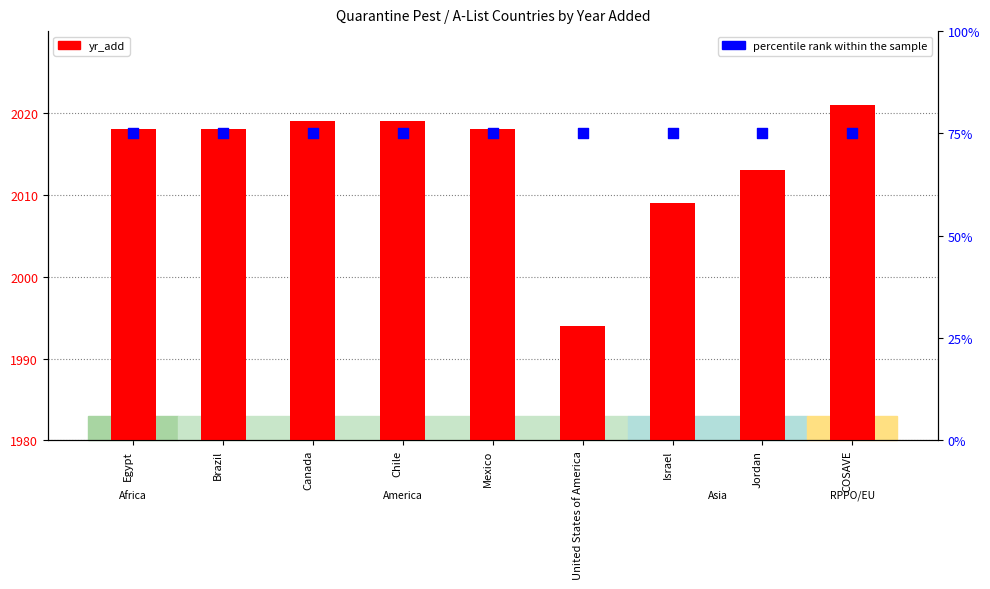

Which series contains the lowest Y value?

percentile rank